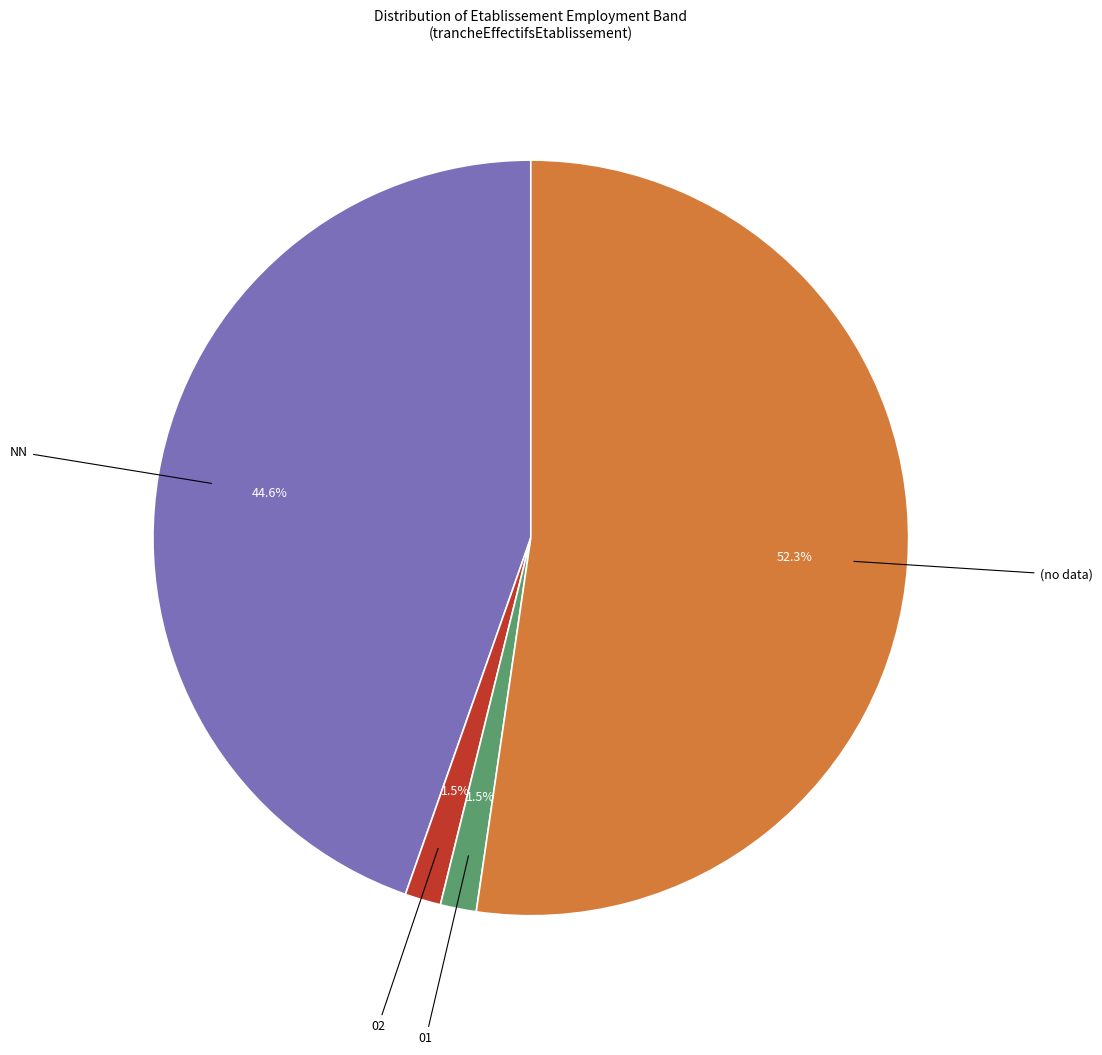

Does any single category account for the majority?

Yes